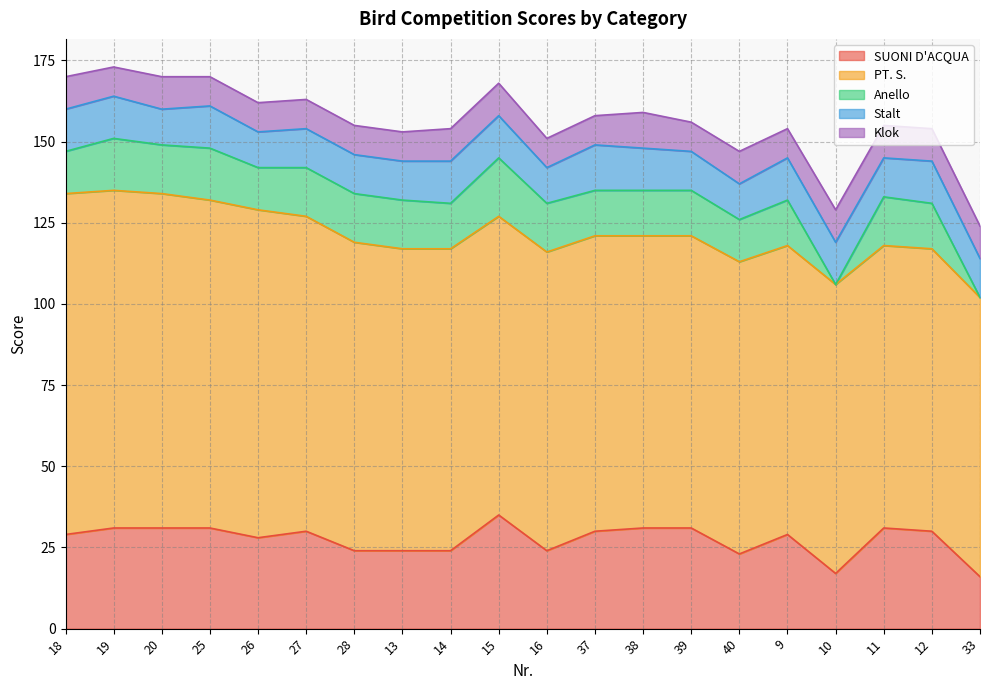

How many data points in Stalt are less than 13?

10